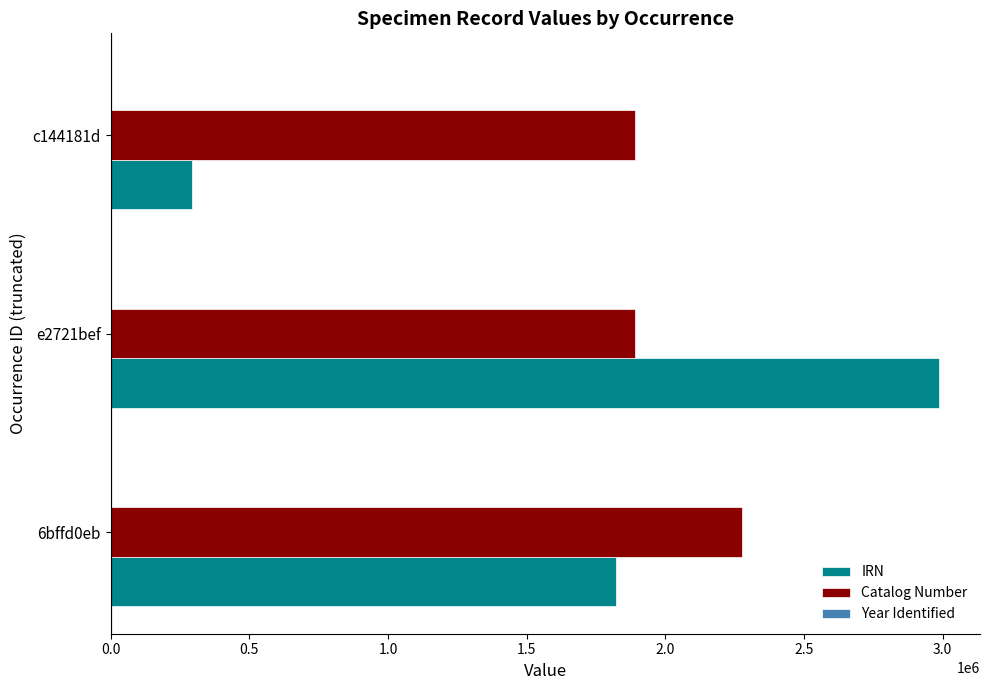

Is the value of Catalog Number at e2721bef greater than the value of IRN at 6bffd0eb?

Yes